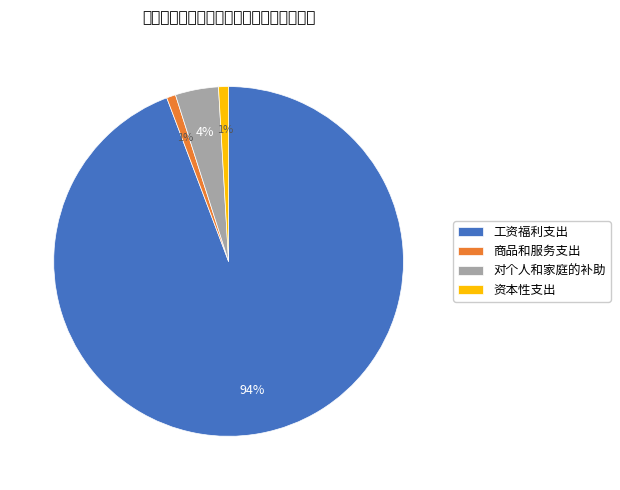

To the nearest percent, what is the difference between the 对个人和家庭的补助 and 工资福利支出 slice percentages?

90%